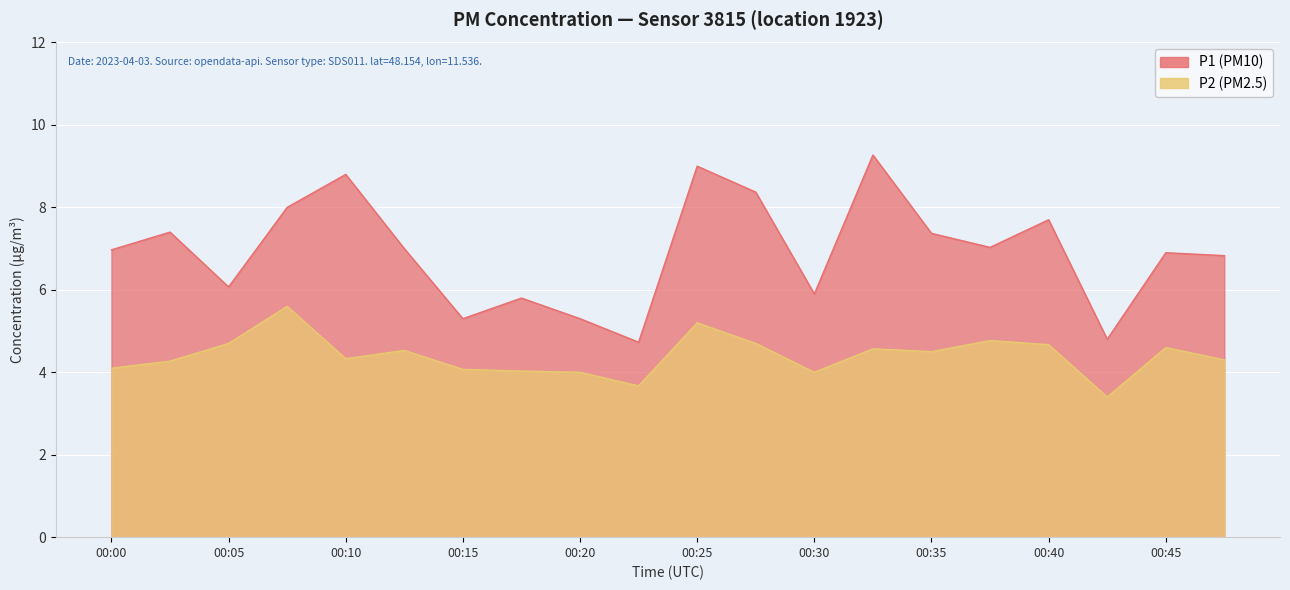

True or false: P1 has a value of 1.6 at 00:03.

False